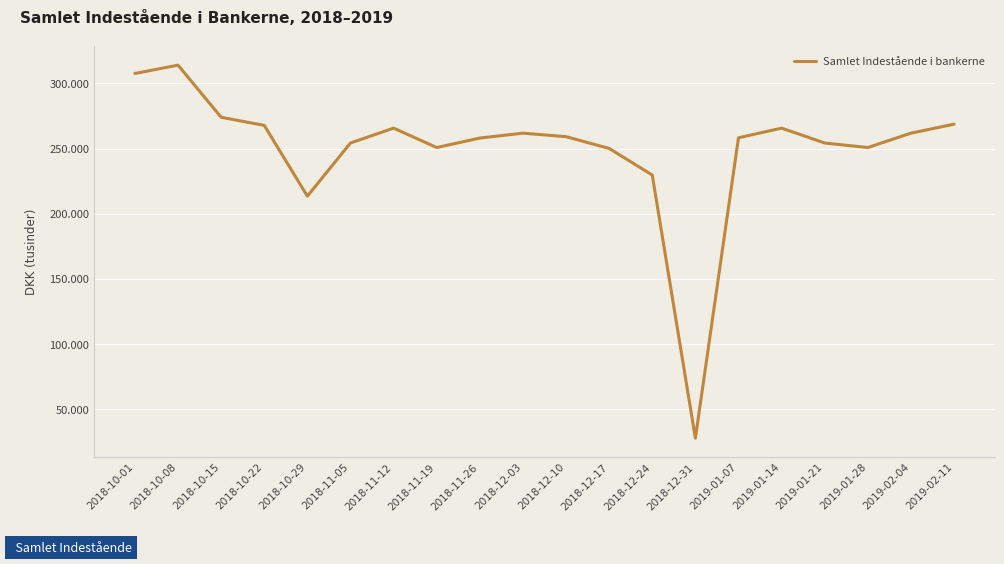

Reading left to right, extract all data points from this chart.

2018-10-01=307560.4	2018-10-08=313958.6	2018-10-15=273970.7	2018-10-22=267789.1	2018-10-29=213495.9	2018-11-05=254259.7	2018-11-12=265668.9	2018-11-19=250784.2	2018-11-26=258064.4	2018-12-03=261809.1	2018-12-10=259112.6	2018-12-17=250100.4	2018-12-24=229691.4	2018-12-31=27887.8	2019-01-07=258259.7	2019-01-14=265668.9	2019-01-21=254259.7	2019-01-28=250784.2	2019-02-04=261809.1	2019-02-11=268705.1